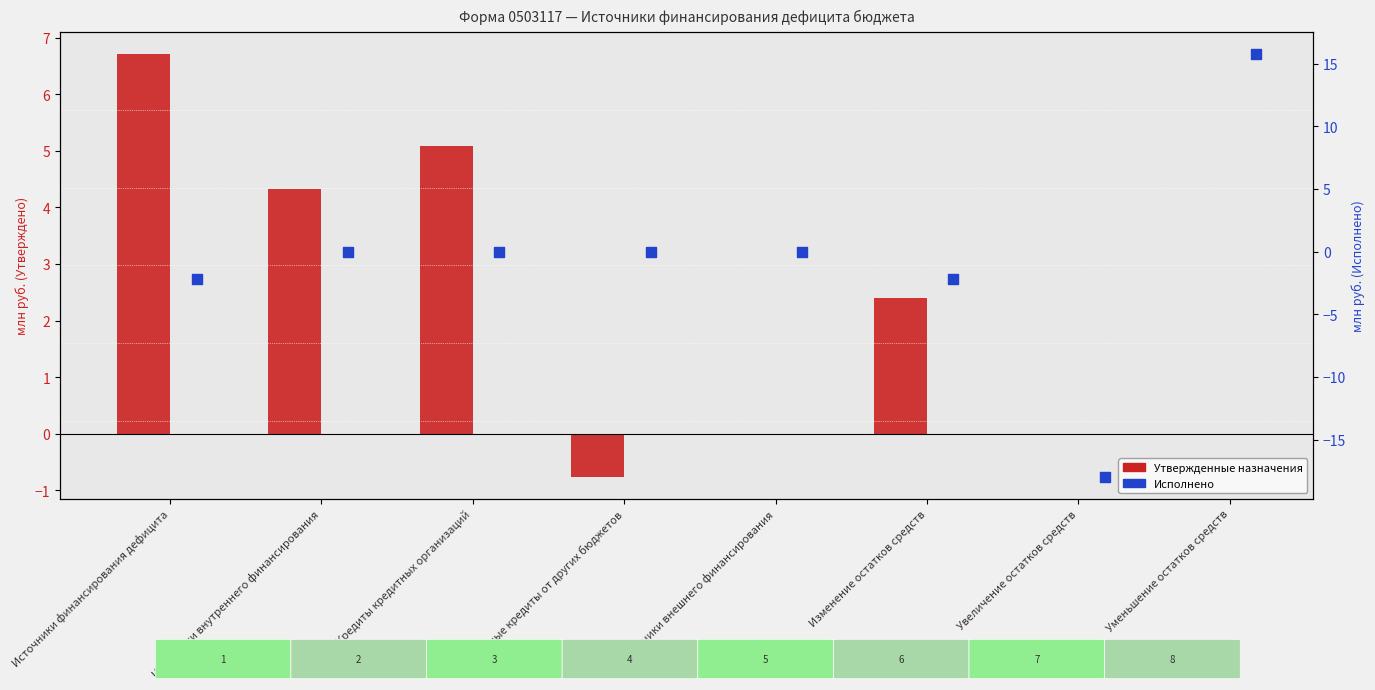

Which series has the largest Y range (max minus min)?

Исполнено